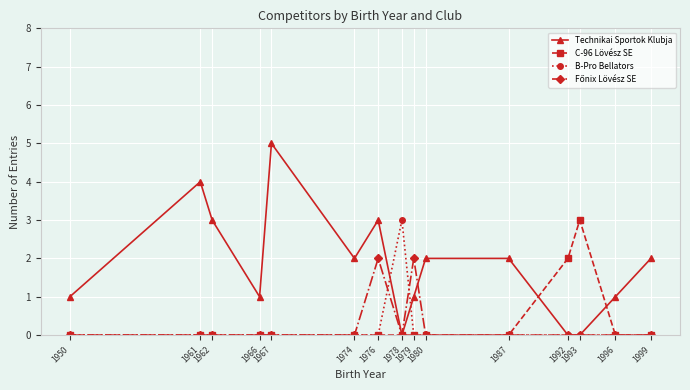

True or false: C-96 Lövész SE has more than 0 points higher than both neighbors.

True